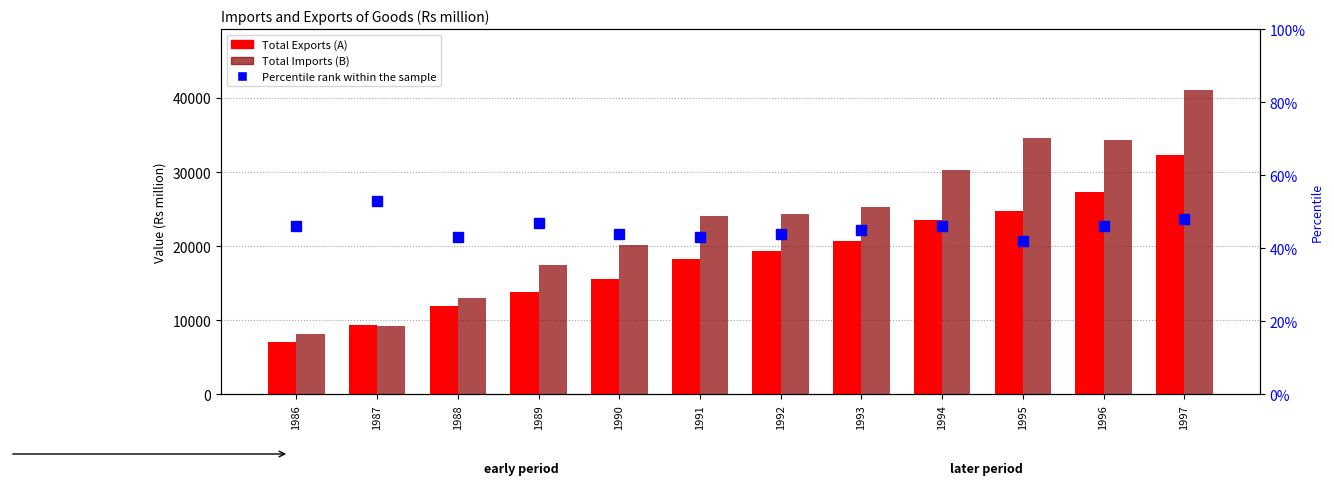

At which label does Total Imports (B) reach its minimum?

1986